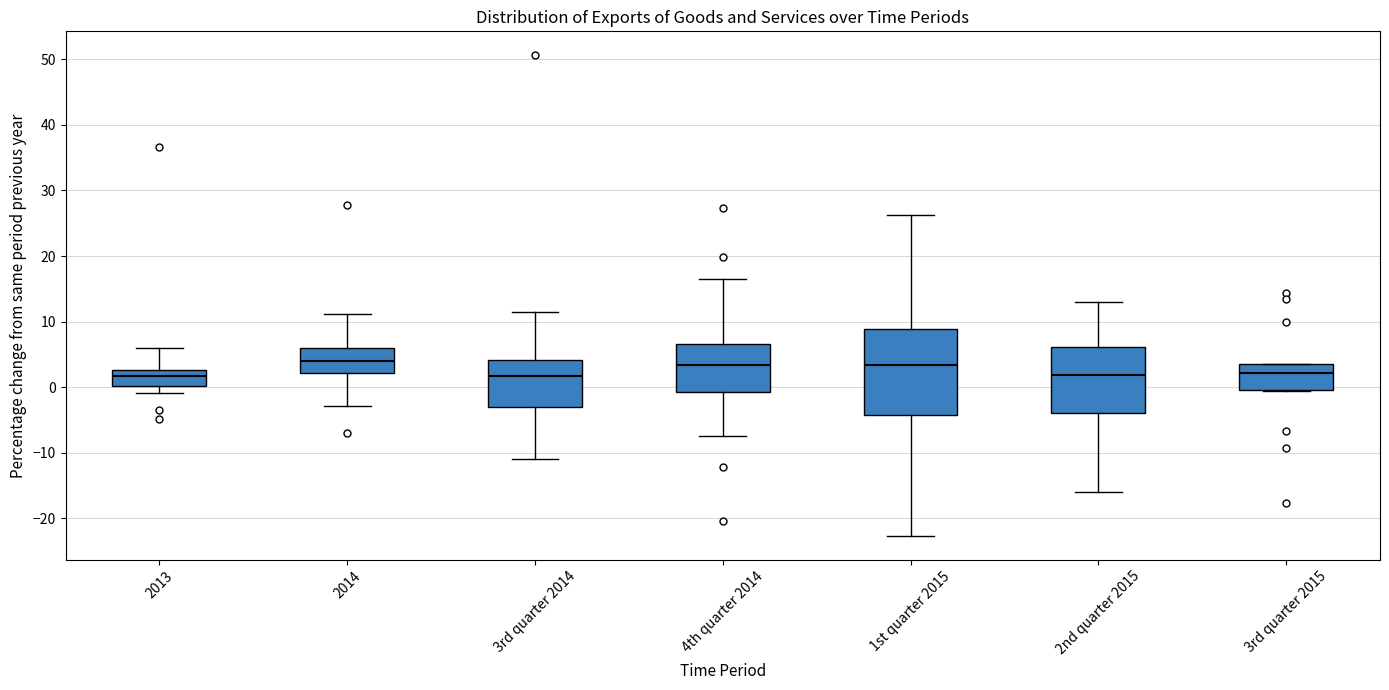

Which box is the tallest, from its lower edge to its upper edge?

1st quarter 2015